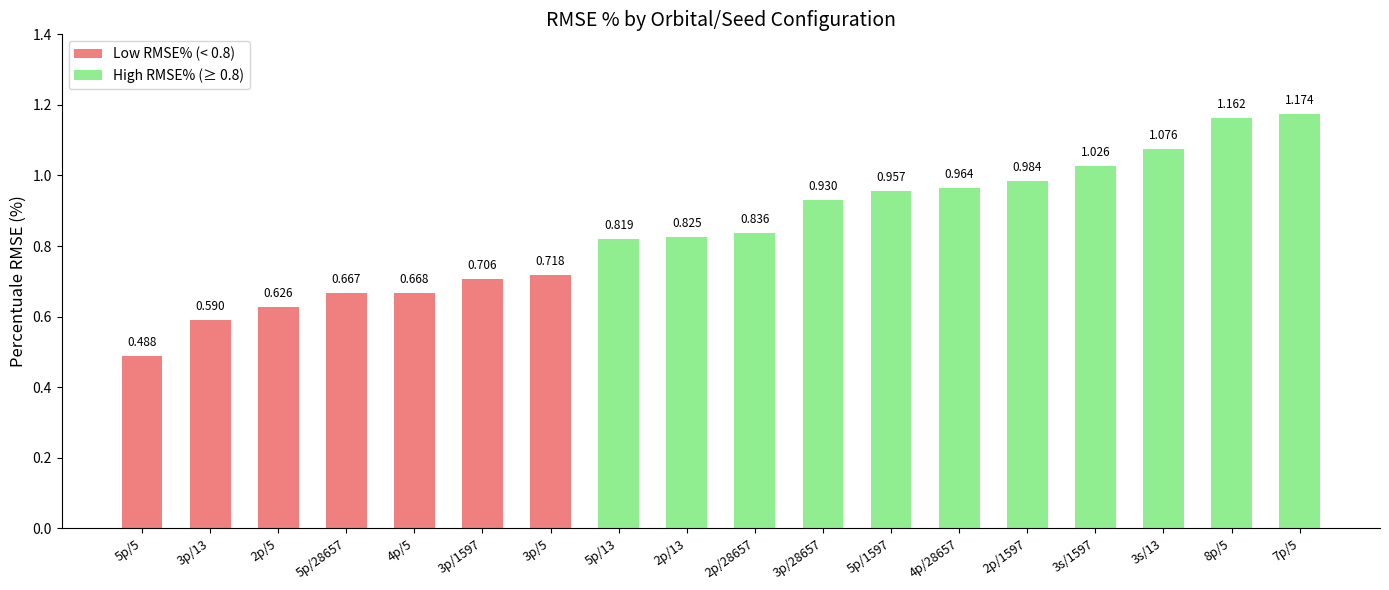

What is the label of the 17th bar from the right?

3p/13